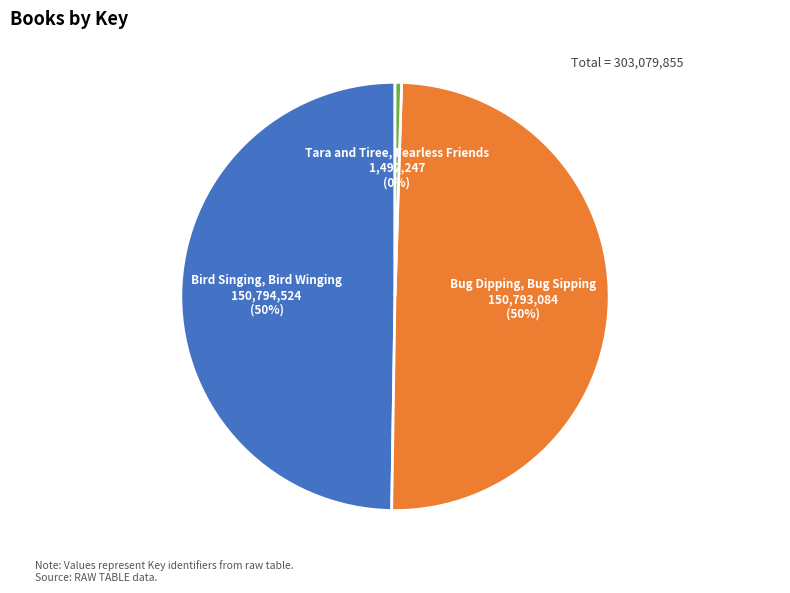

Is it true that Bug Dipping, Bug Sipping is 40% of the pie?

False